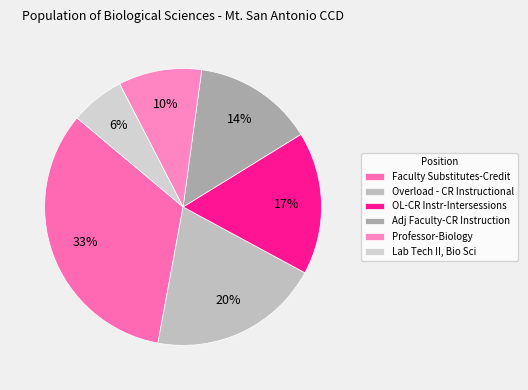

Which category has the smallest portion of the pie?

Lab Tech II, Bio Sci